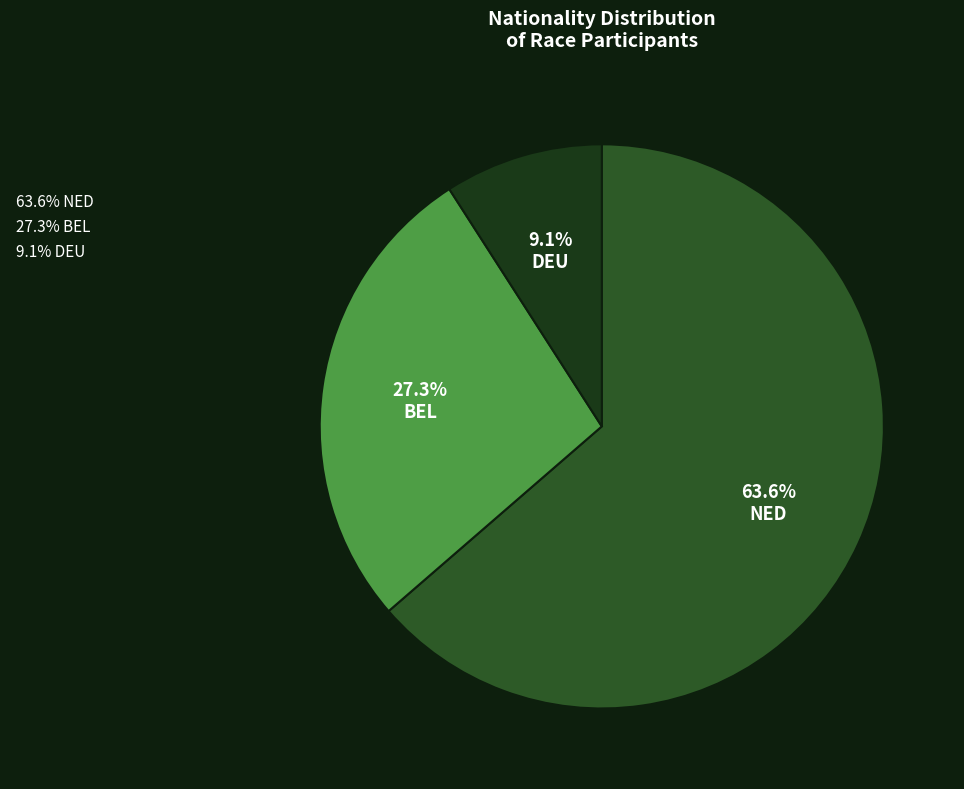

How many slices are in this pie chart?

3